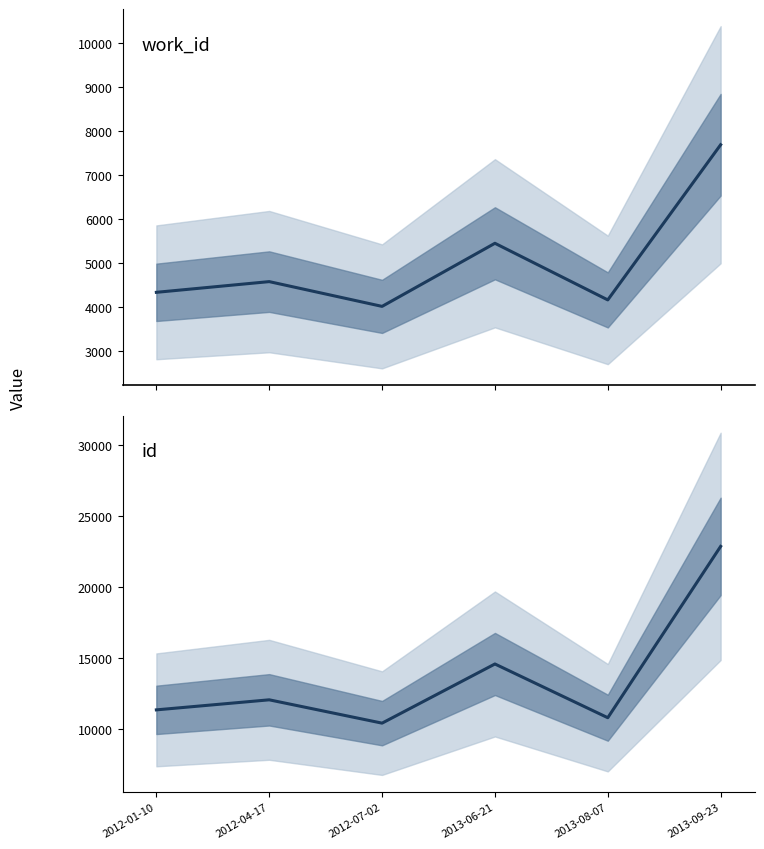

What is the value of the id point at the 2nd from the left?

12053